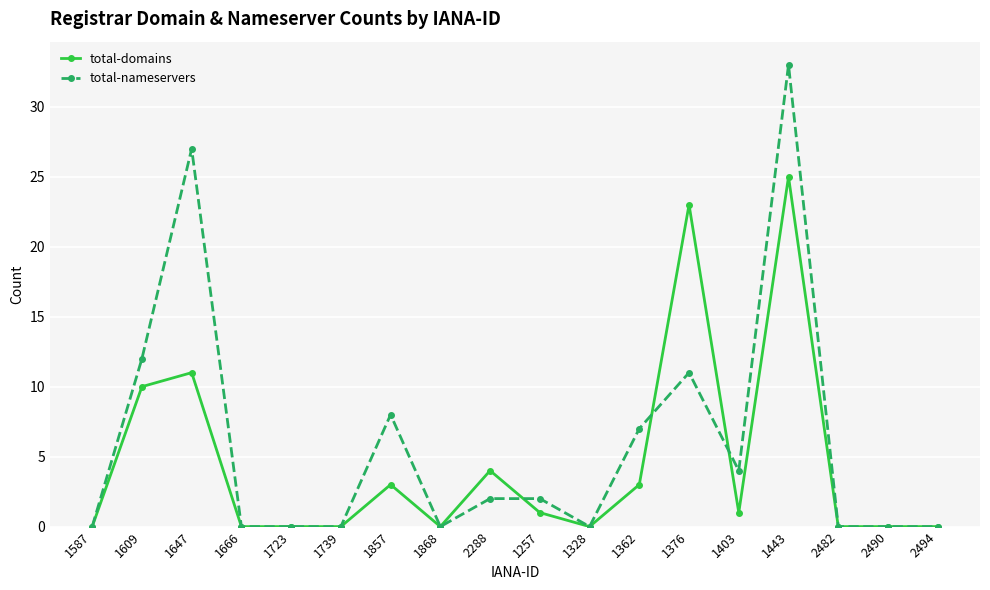

Reading left to right, transcribe all the data shown in this chart.

total-domains: 1587=0	1609=10	1647=11	1666=0	1723=0	1739=0	1857=3	1868=0	2288=4	1257=1	1328=0	1362=3	1376=23	1403=1	1443=25	2482=0	2490=0	2494=0
total-nameservers: 1587=0	1609=12	1647=27	1666=0	1723=0	1739=0	1857=8	1868=0	2288=2	1257=2	1328=0	1362=7	1376=11	1403=4	1443=33	2482=0	2490=0	2494=0